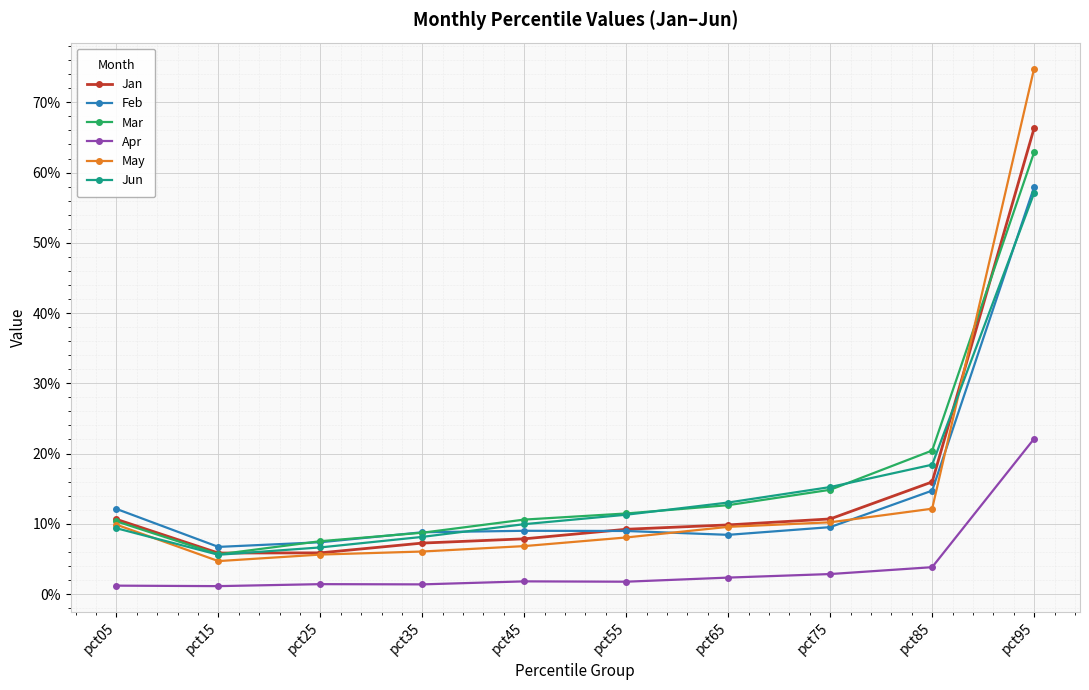

What are all the series names shown in the legend?

Jan, Feb, Mar, Apr, May, Jun